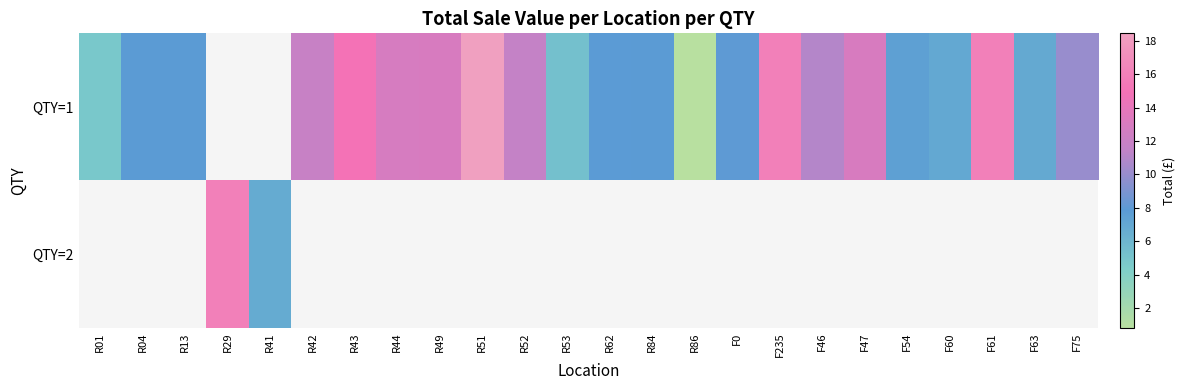

What is the greatest value displayed?

18.4